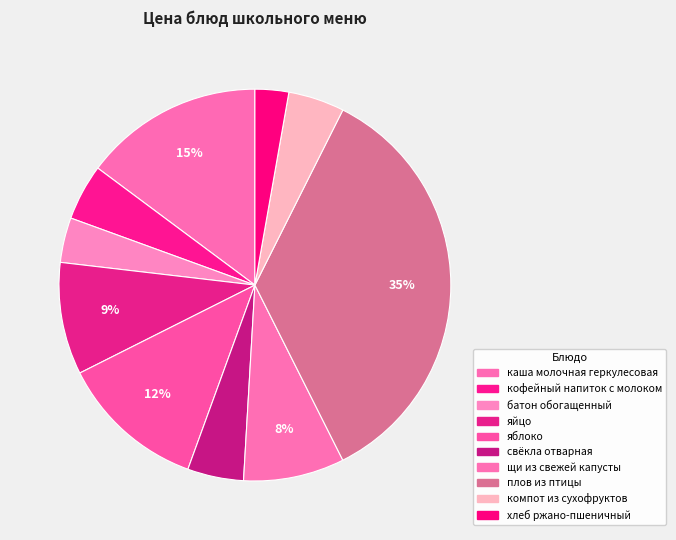

Is there any slice that represents more than half of the pie?

No